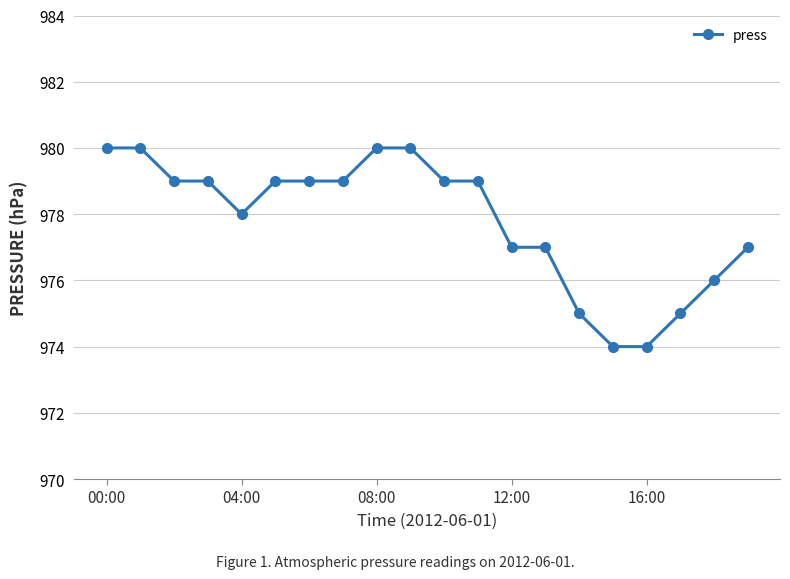

What is the difference between the maximum and minimum values?

6